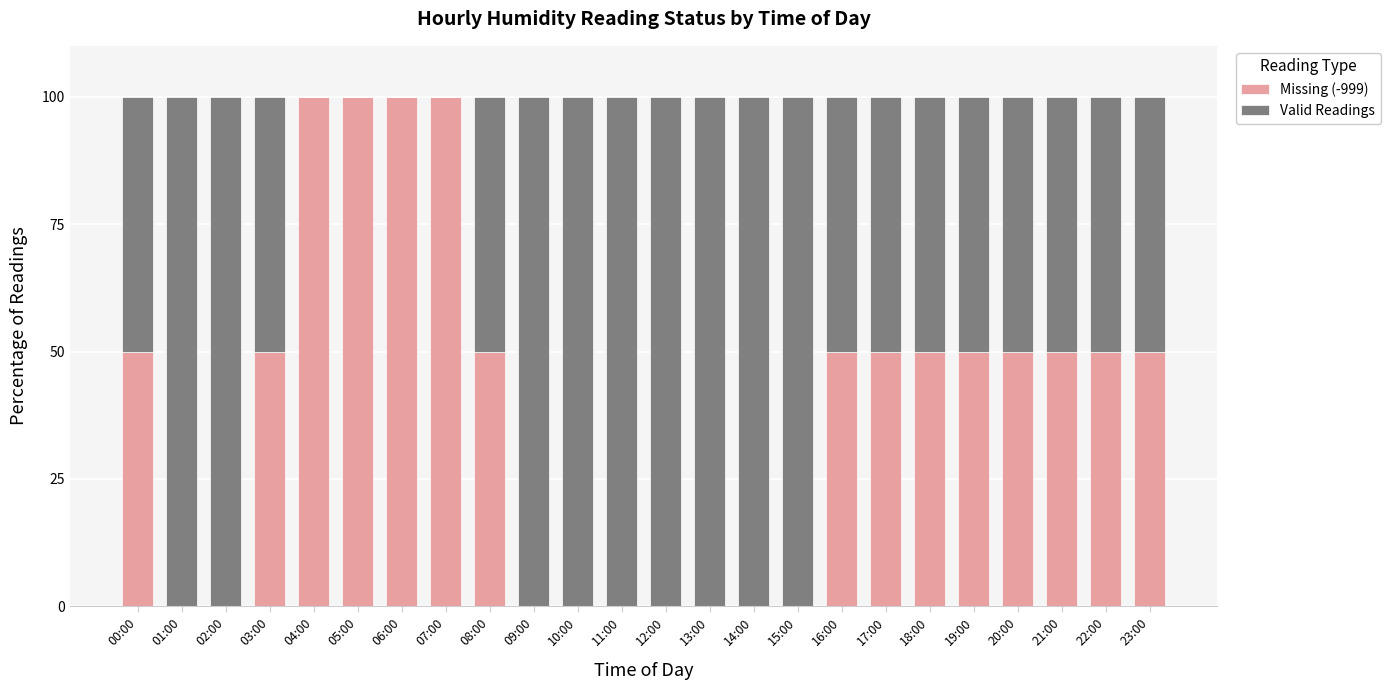

The Missing (-999) series shows 48 at 09:00. True or false?

False